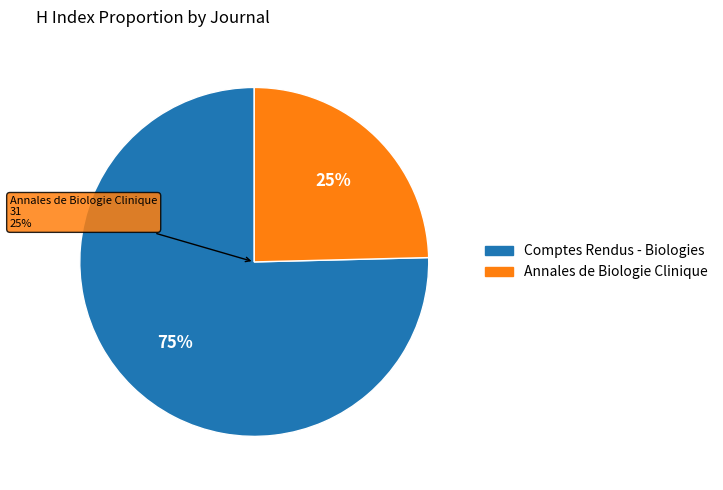

Which has a higher value, Annales de Biologie Clinique or Comptes Rendus - Biologies?

Comptes Rendus - Biologies